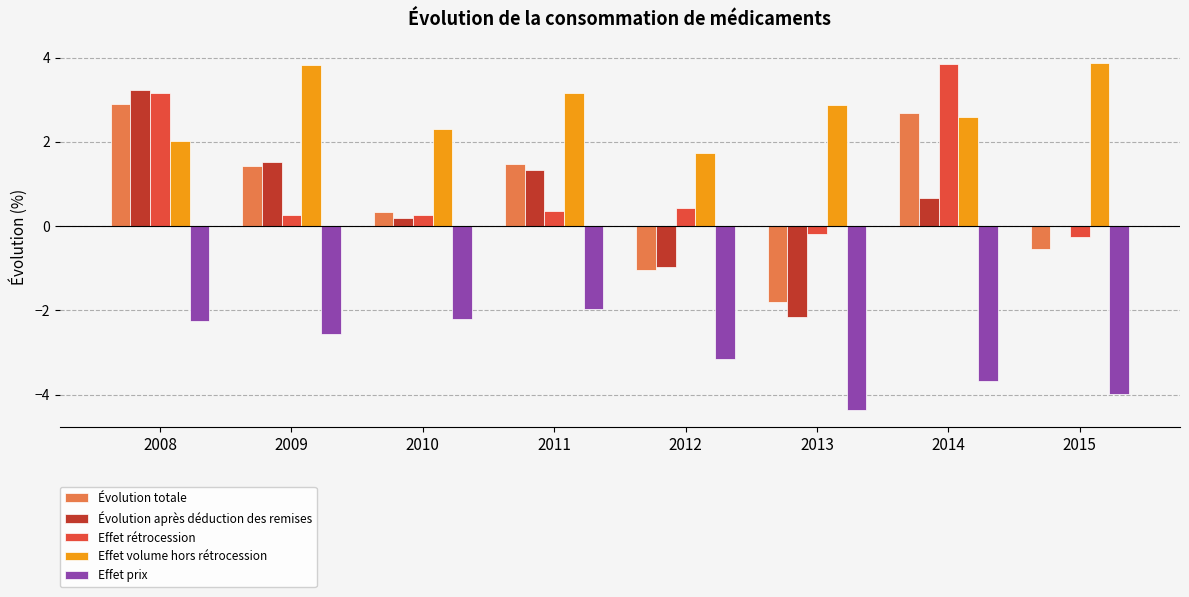

How many values in Évolution totale are above zero?

5